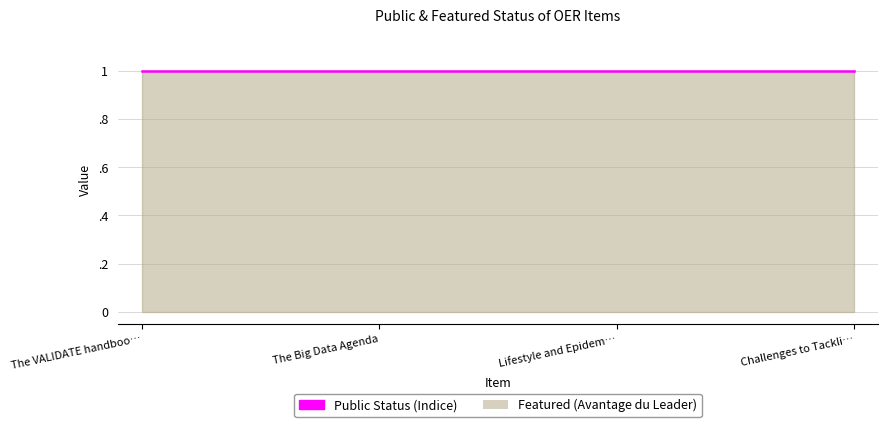

What is the maximum value shown in the chart?

1